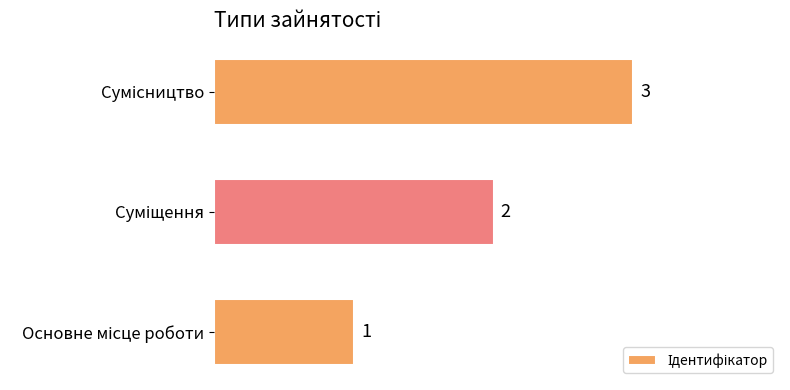

What is the difference between the second highest and minimum values?

1